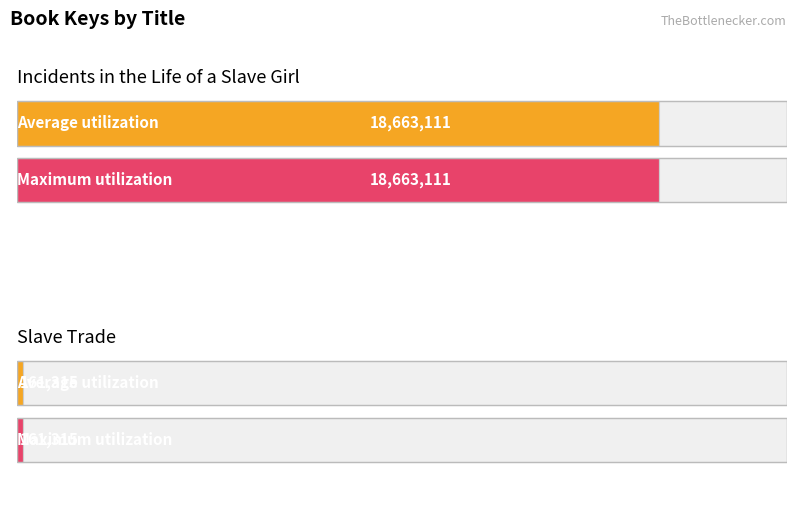

Reading left to right, extract all data points from this chart.

Average utilization: Incidents in the Life of a Slave Girl=18663111	Slave Trade=161315
Maximum utilization: Incidents in the Life of a Slave Girl=18663111	Slave Trade=161315